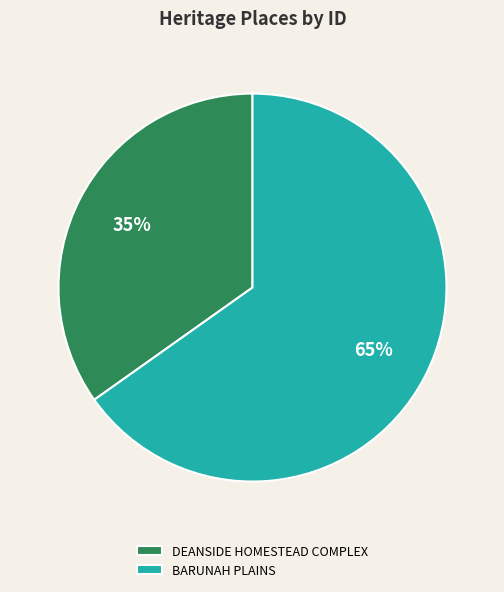

How many slices are in this pie chart?

2